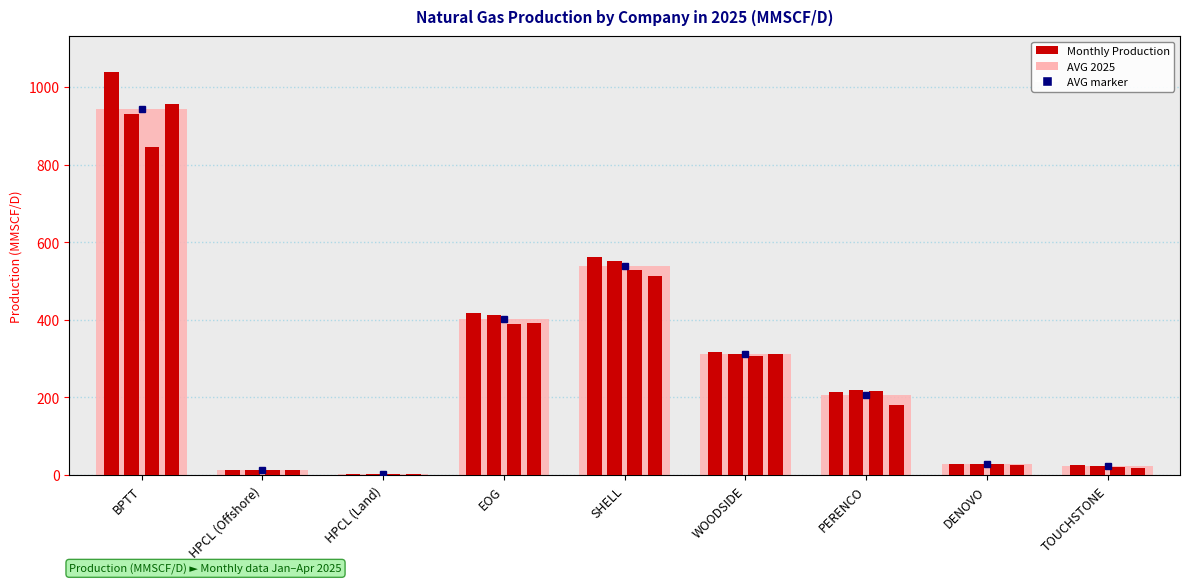

How many data points in AVG 2025 are less than 206?

4